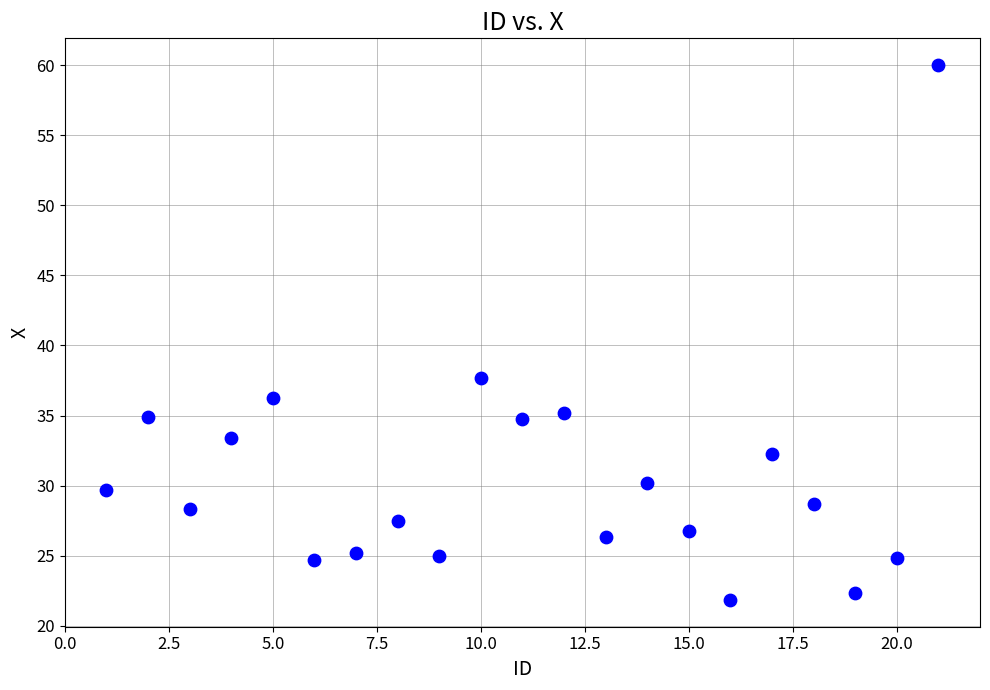

What Y value in the scatter plot is closest to 40?

37.7